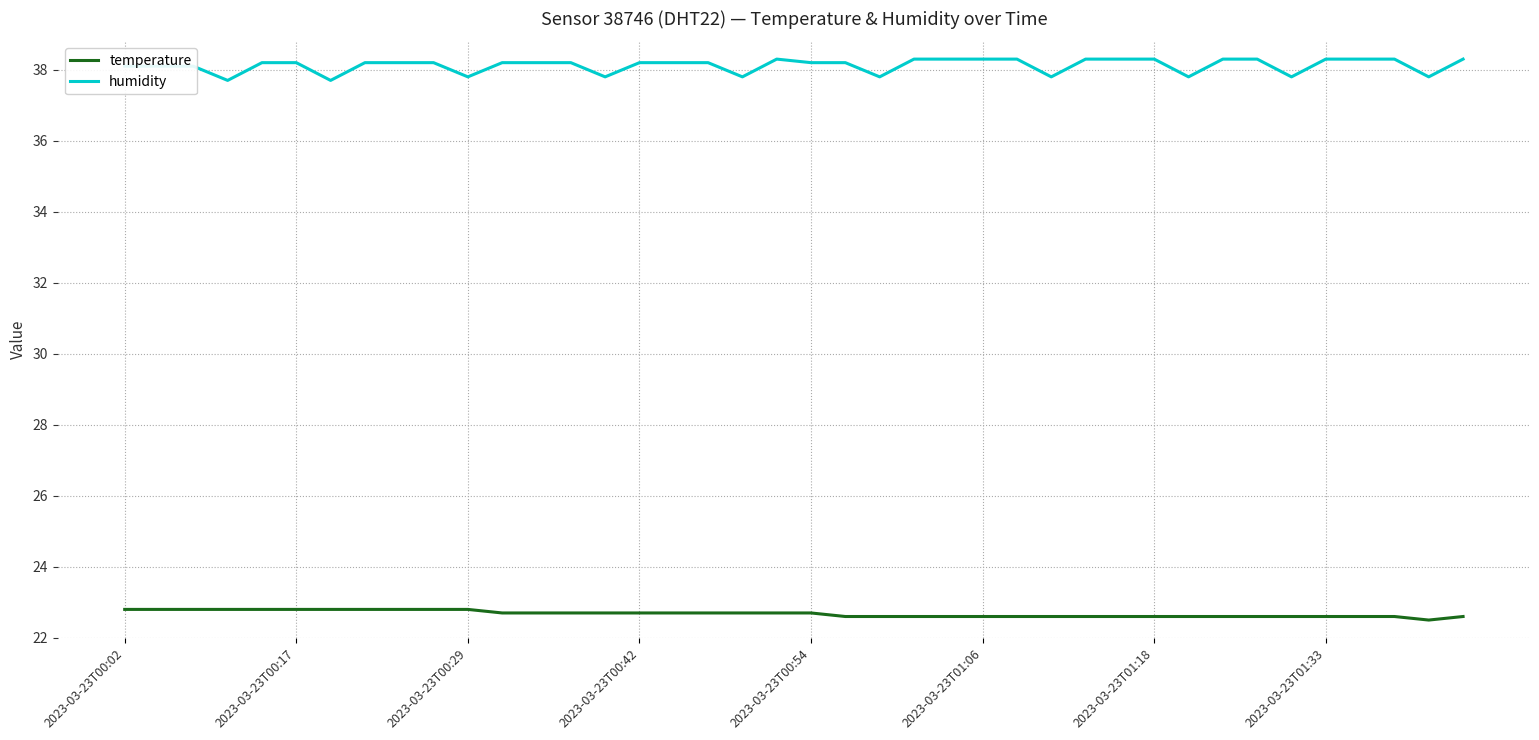

What is the greatest value displayed?

38.3